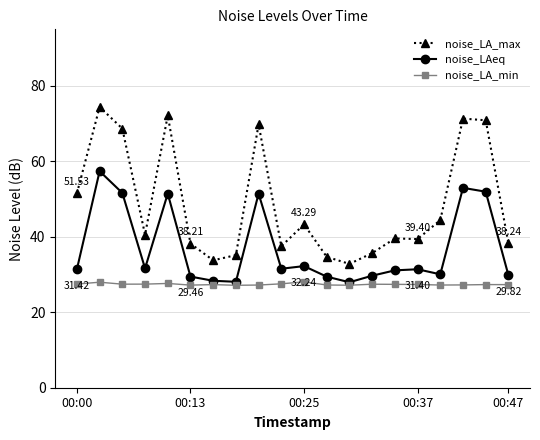

True or false: noise_LA_min has more than 0 points higher than both neighbors.

True